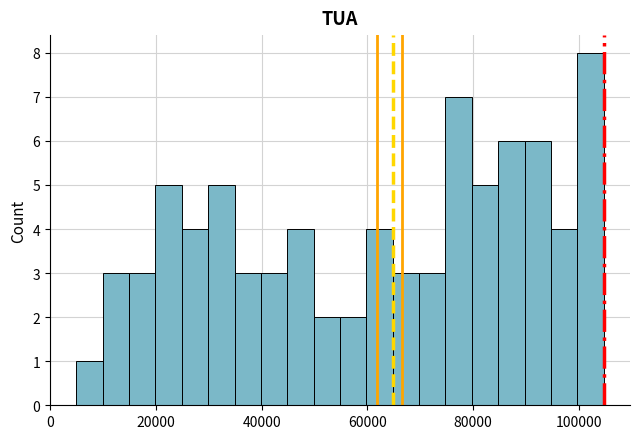

Read against the x-axis, roughly where is the centre of the tallest bar?

102000